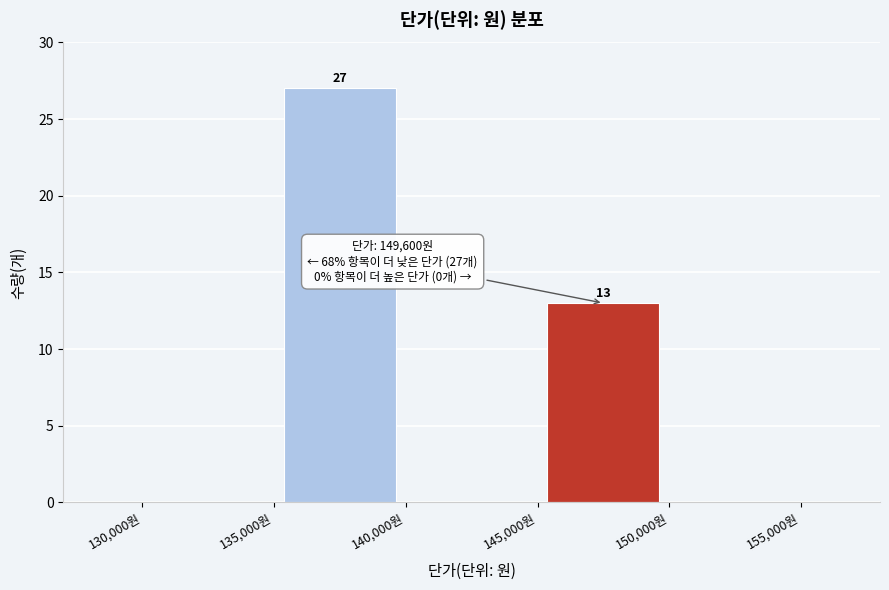

Which range on the x-axis has the tallest bar?

135000 to 140000